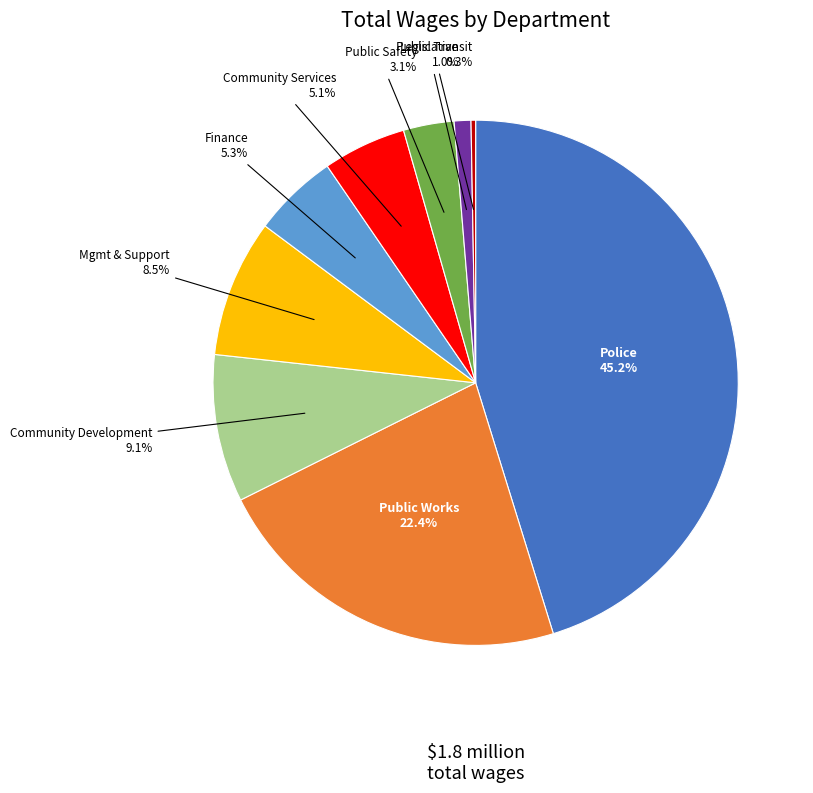

To the nearest percent, what is the combined percentage of Community Development and Public Safety?

12%